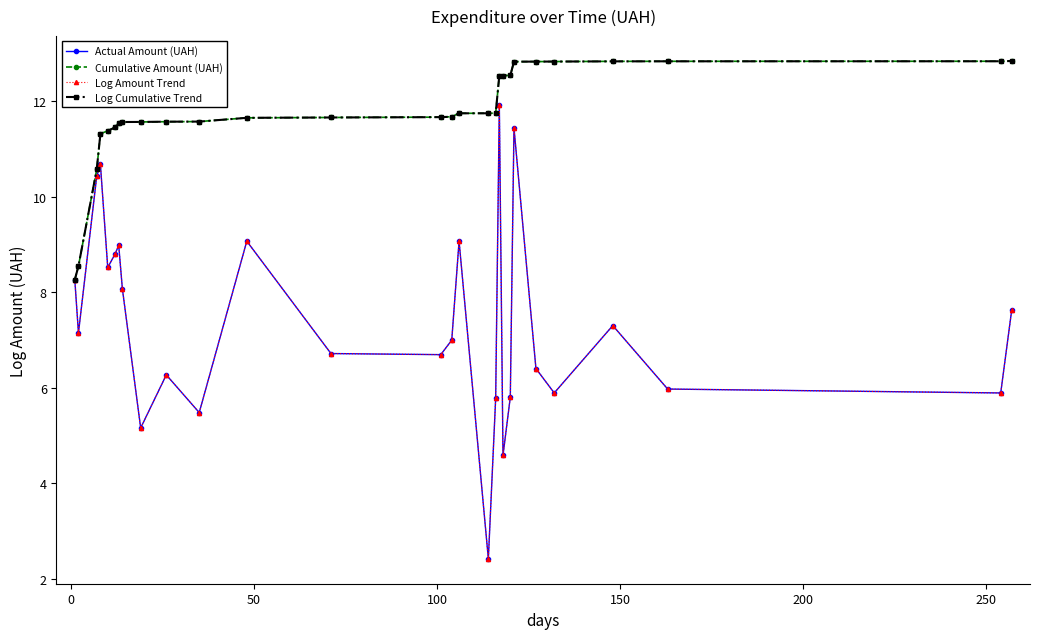

What is the maximum value shown in the chart?

12.8